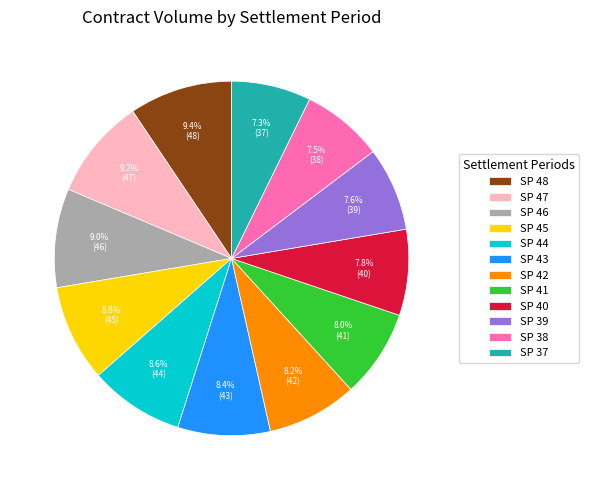

Approximately how many times larger is the value at SP 45 compared to SP 37?

1.2